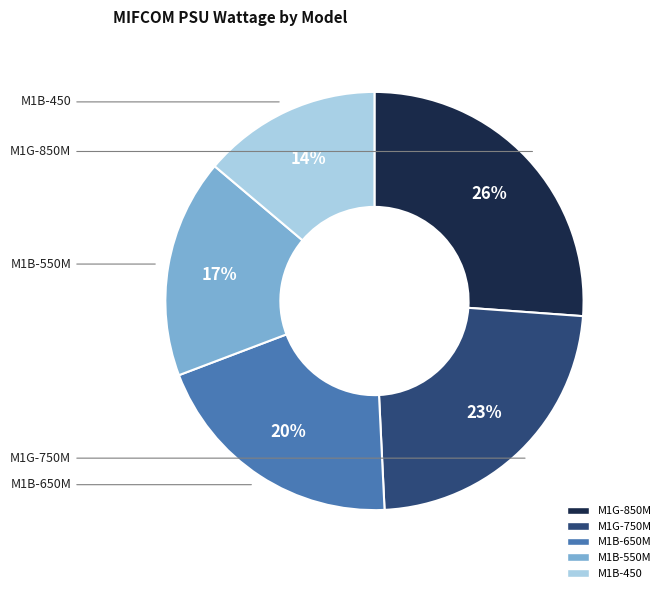

True or false: M1B-650M accounts for 20% of the total.

True